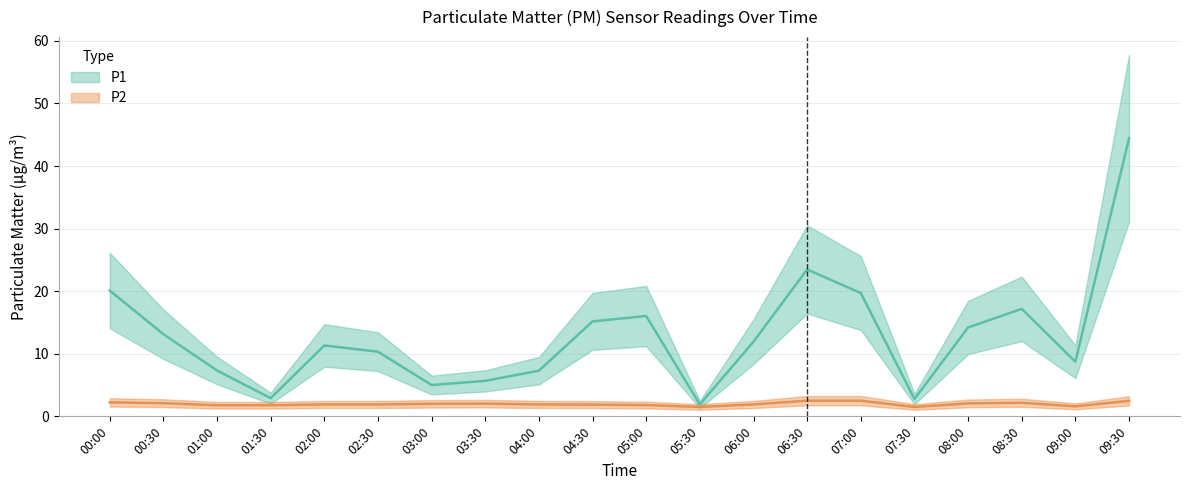

What is the value of the P1 point at the 1st from the left?

20.1